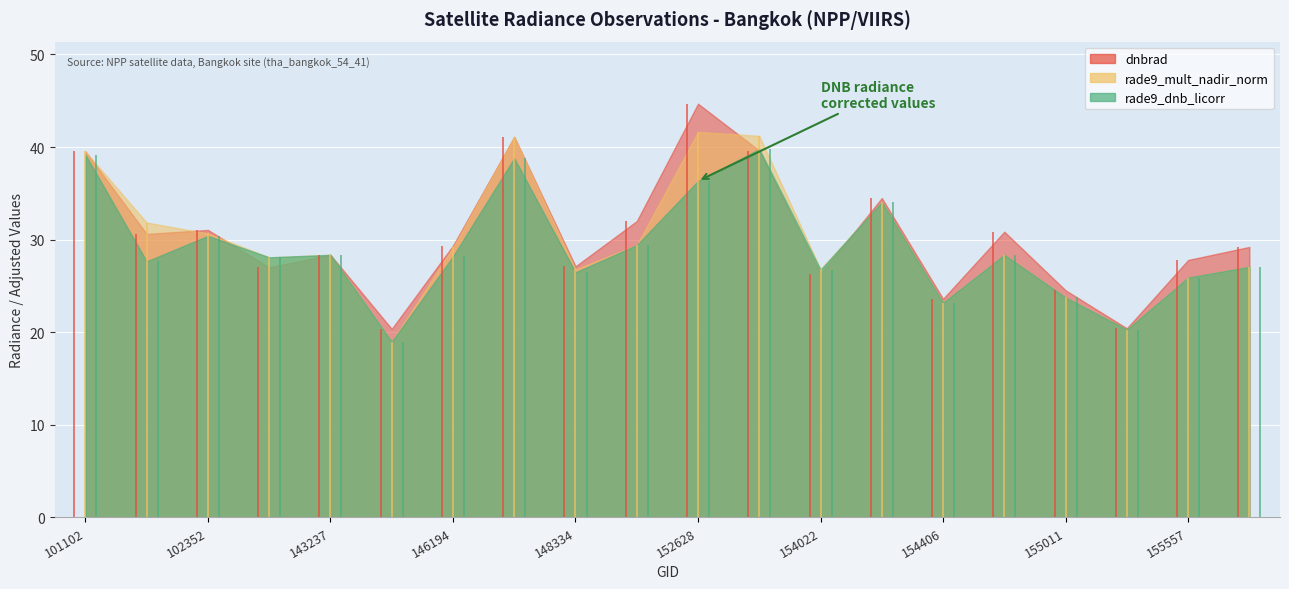

At which category is the sum across all series the highest?

152628